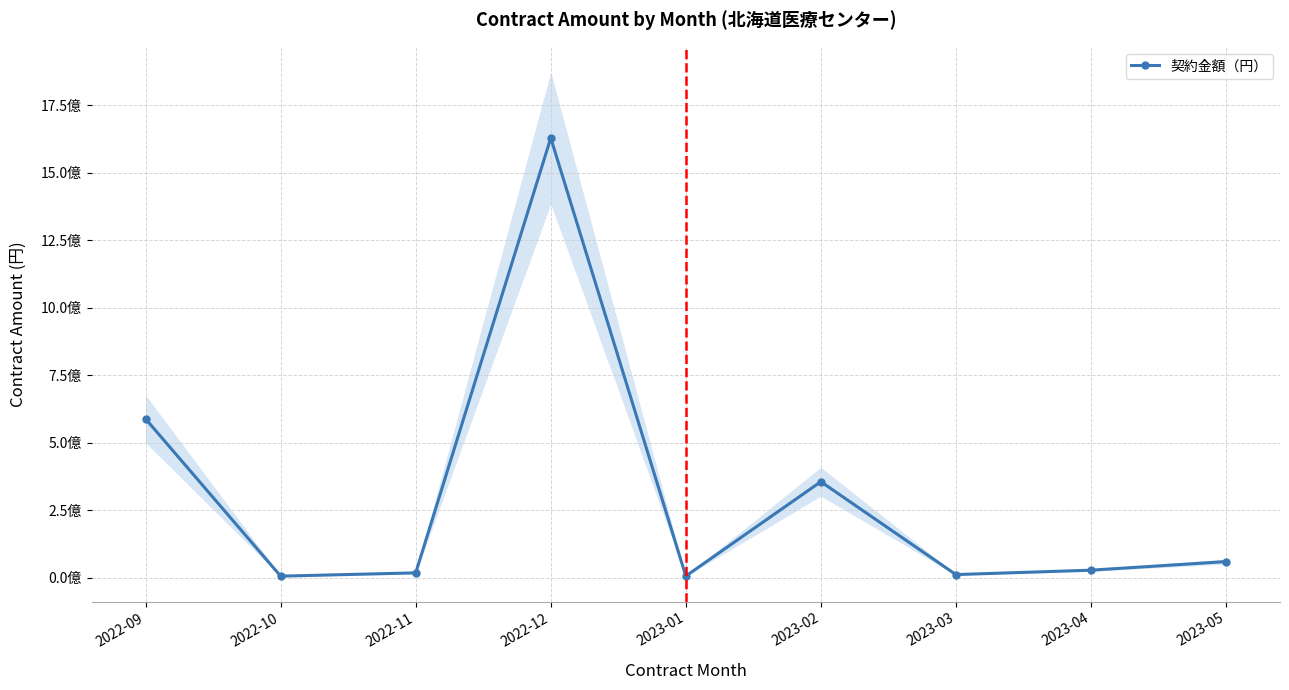

At which category does the data reach its first local valley?

2022-10